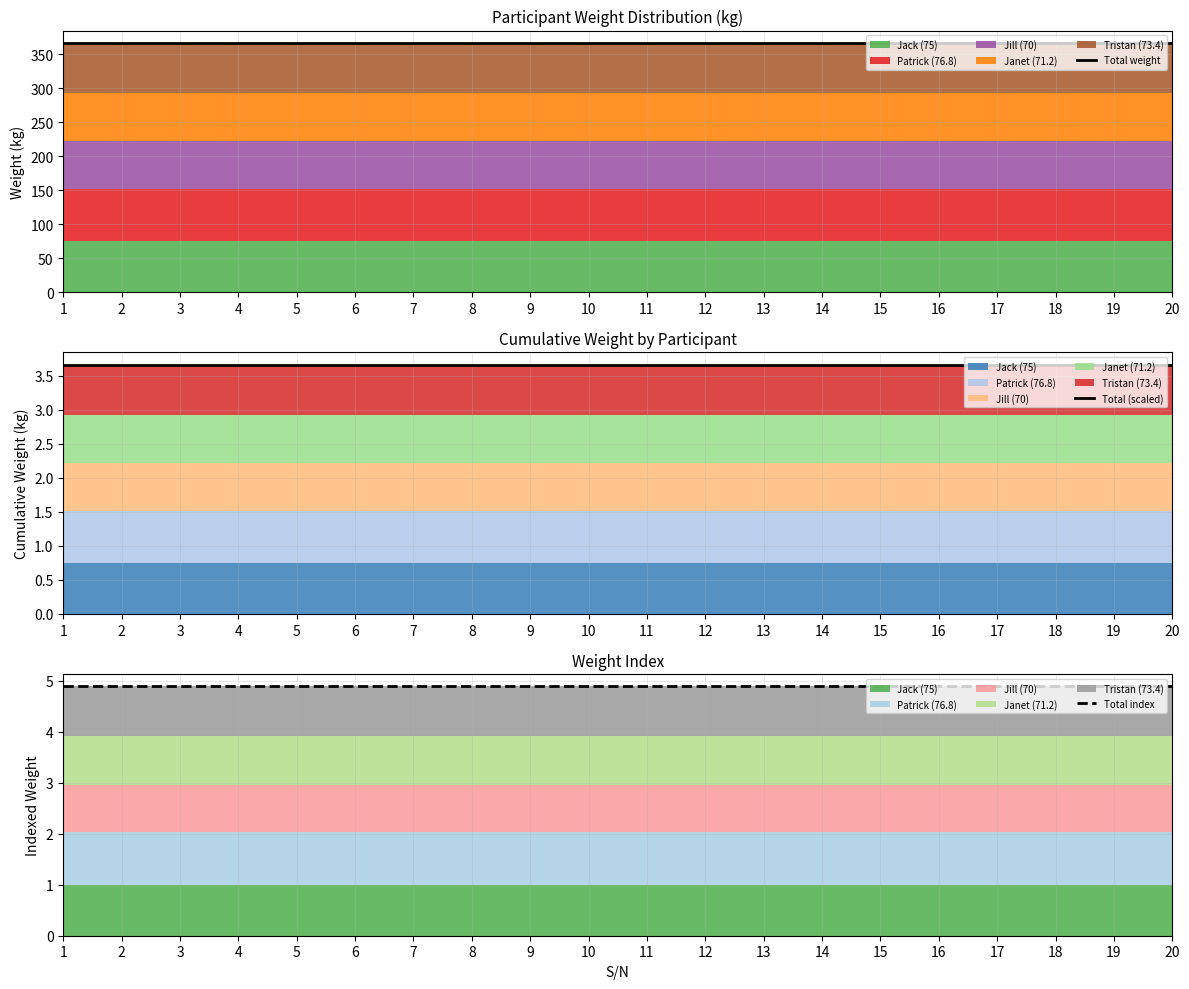

True or false: Total index and Total weight intersect in this chart.

False